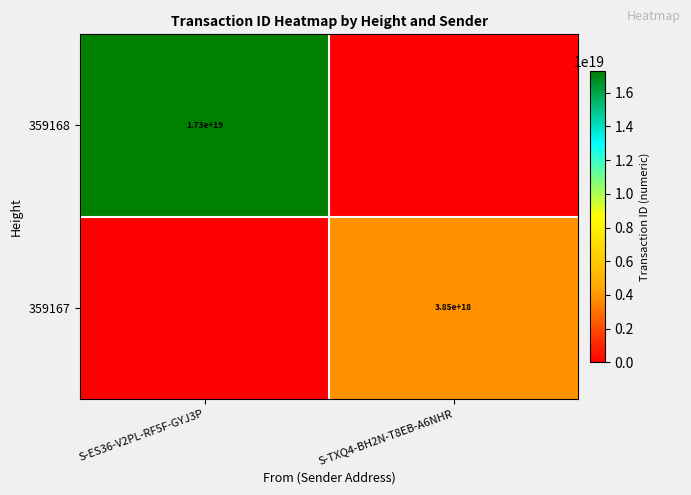

Is it true that 359167 equals 2392490743997739008 at S-TXQ4-BH2N-T8EB-A6NHR?

False